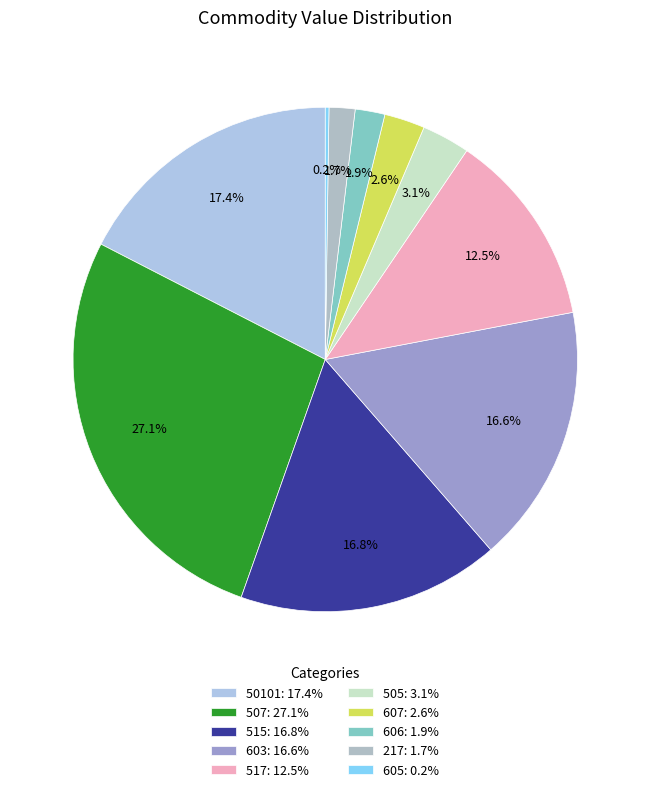

What percentage do 50101 and 217 together represent?

19.1%